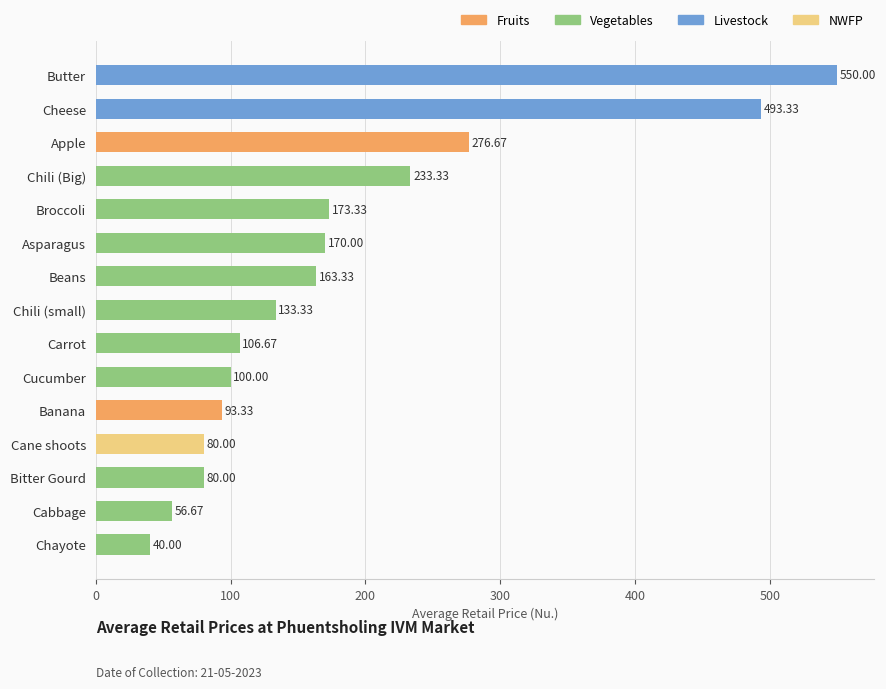

What is the minimum value shown in the chart?

40.0